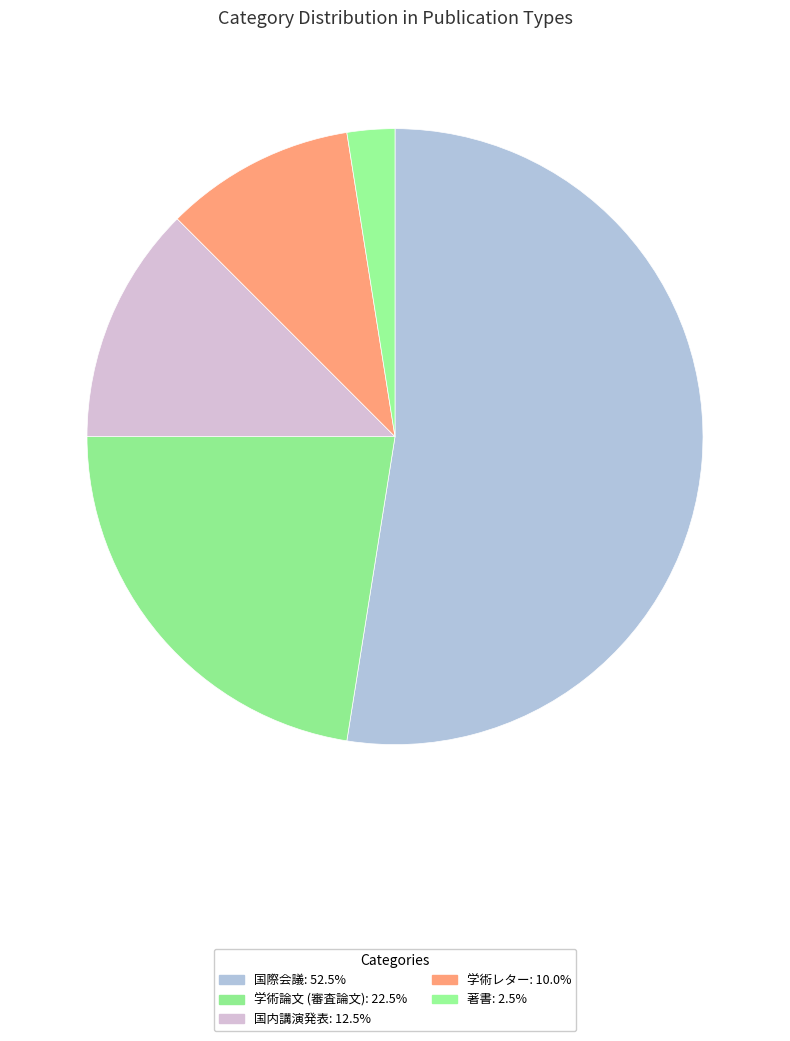

How many slices are in this pie chart?

5